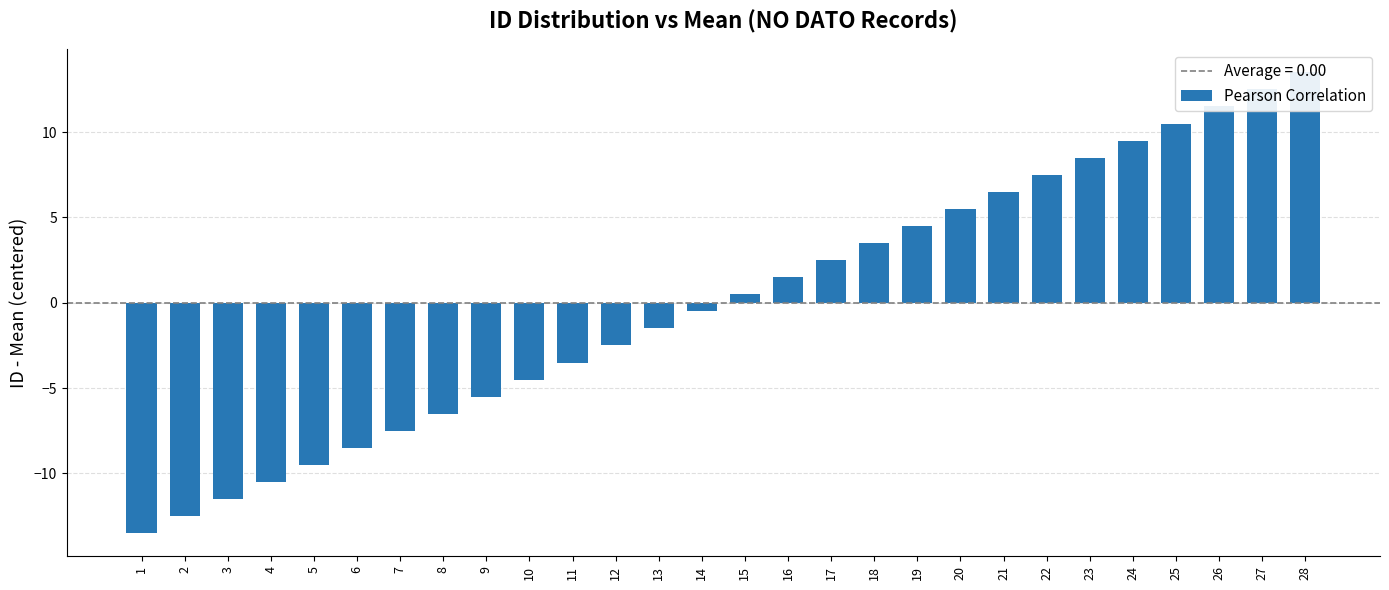

What is the difference between the maximum and minimum values?

27.0